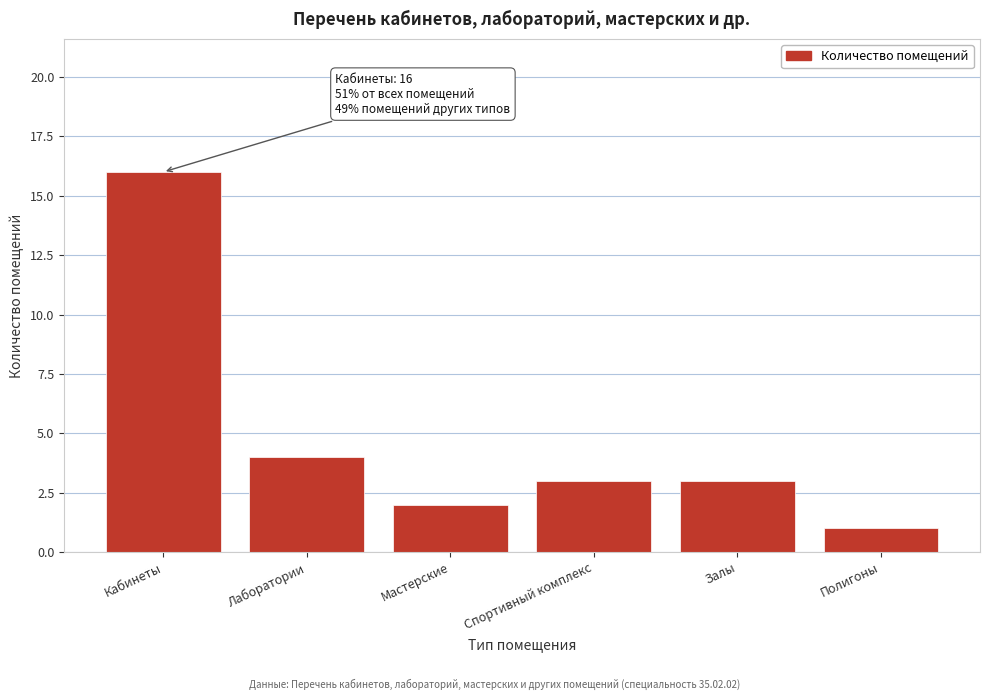

Reading left to right, list all the values displayed in this chart.

16	4	2	3	3	1